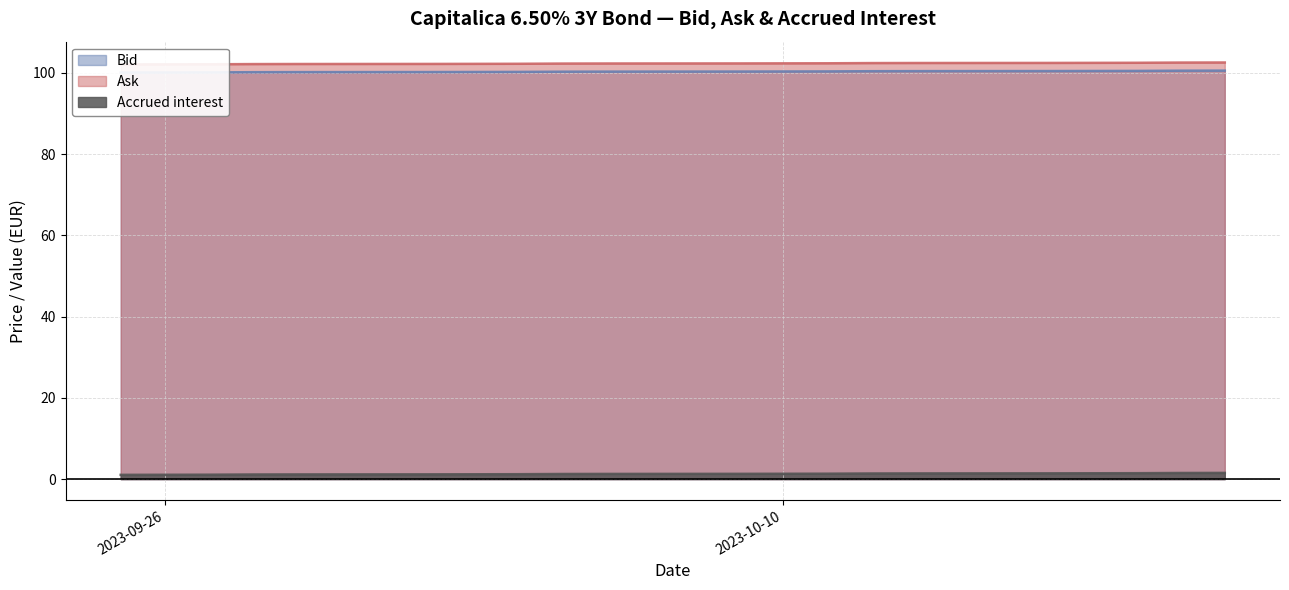

True or false: Bid has more than 1 interior local peaks.

False